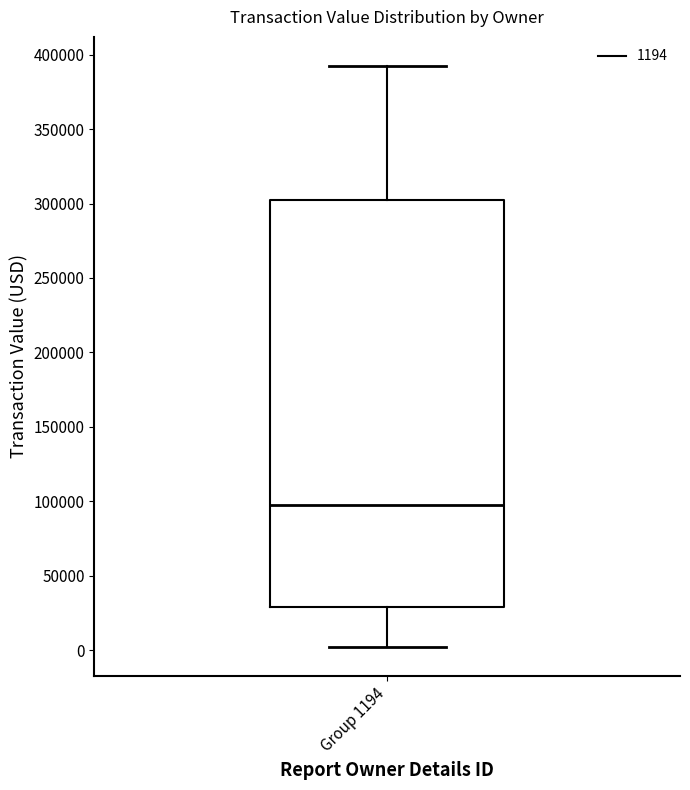

Read this box plot against the y-axis: the position of the median line, the range covered by the box, and the ends of both whiskers. The values are not printed on the chart, so give them approximately, as read against the axis.

median 100000, box 30000 to 305000, whiskers 0 to 390000